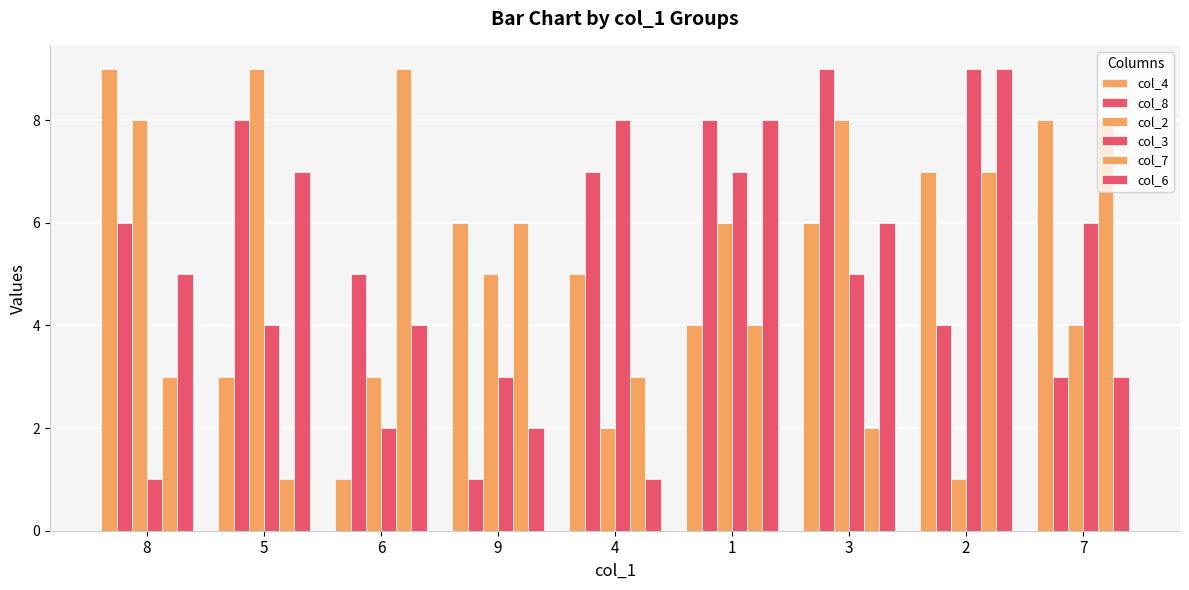

The value of col_3 at 9 is 2. True or false?

False